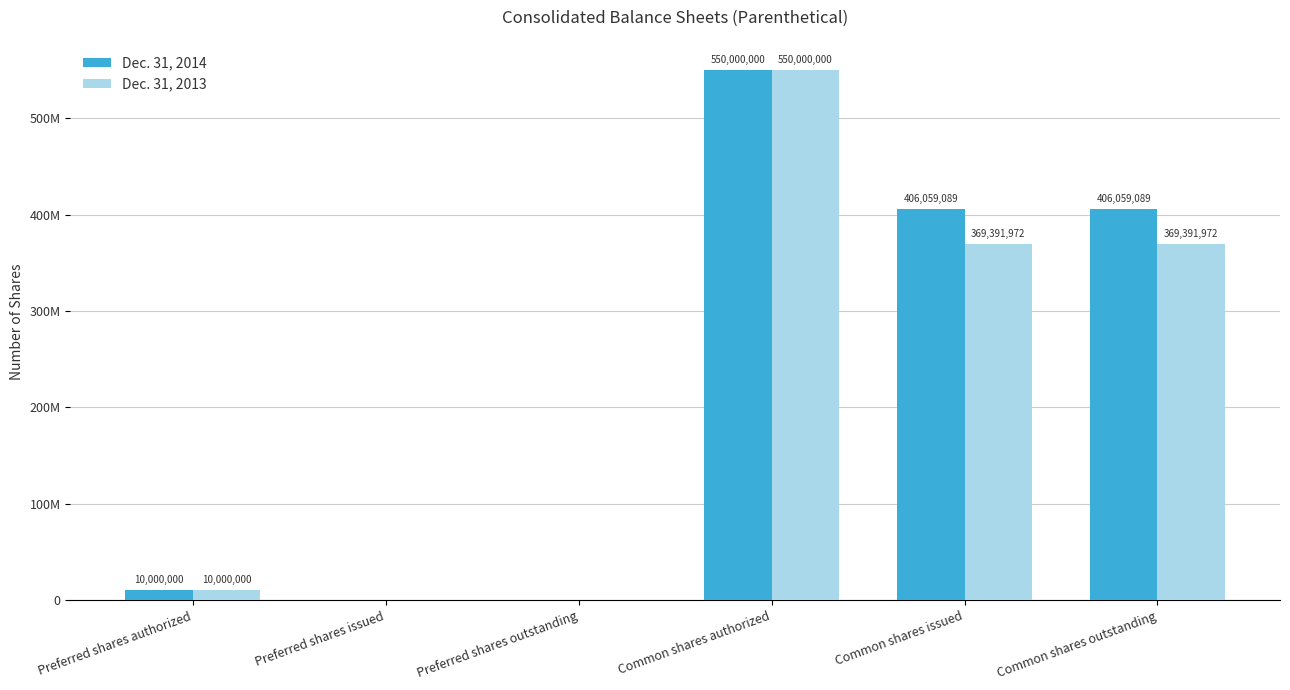

Is it true that Dec. 31, 2014 equals 10000000 at Preferred shares authorized?

True